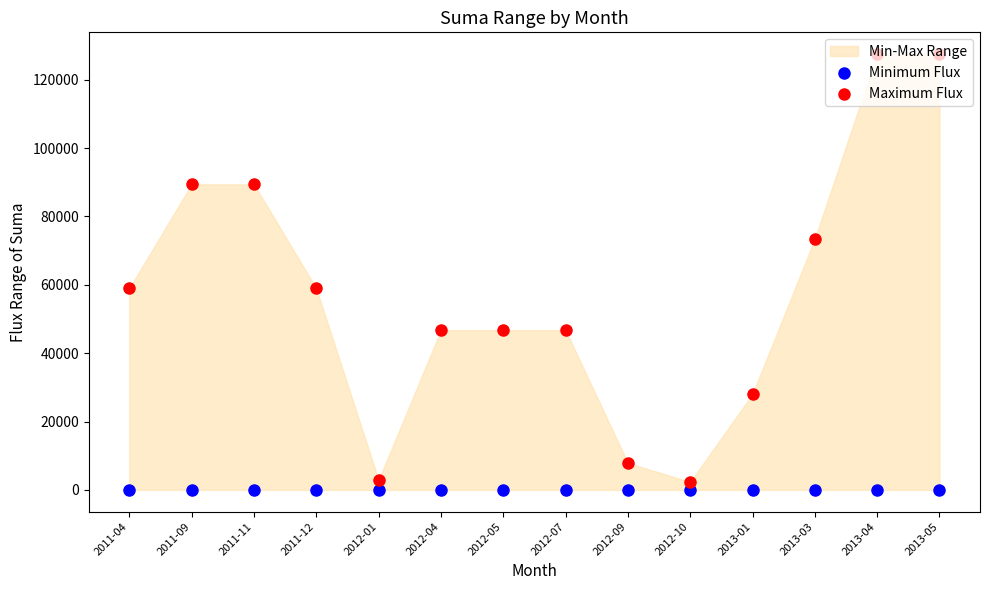

What is the total value across all series at 2012-07?

46710.2